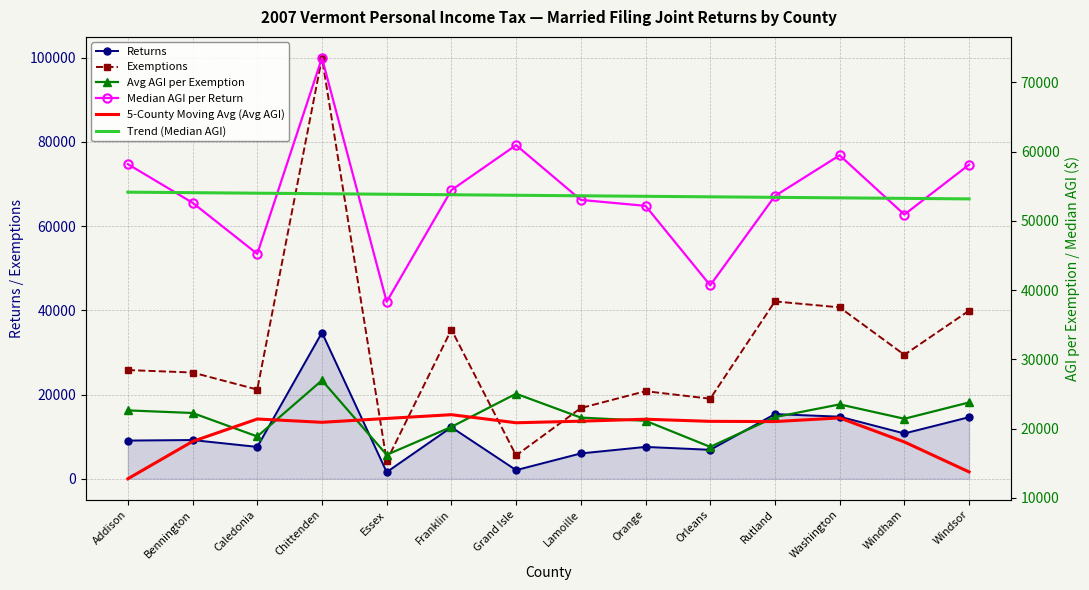

Which label corresponds to the largest value in the chart?

Chittenden